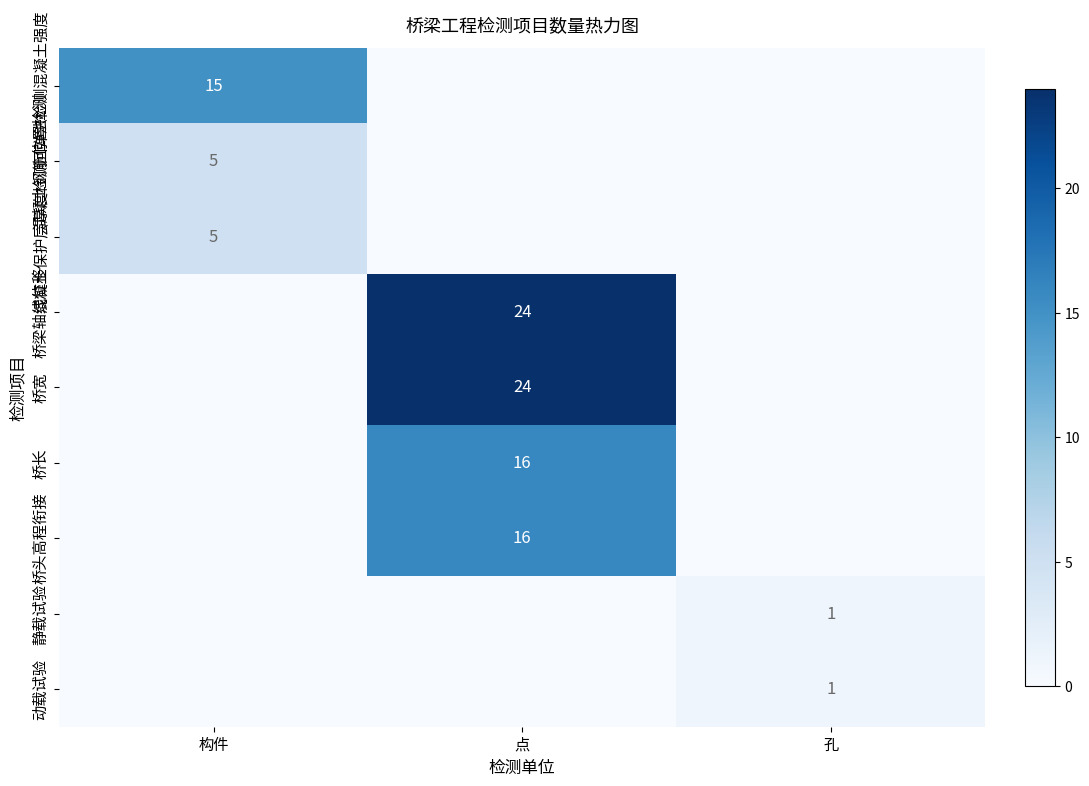

What is the difference between the highest and lowest values at 点?

24